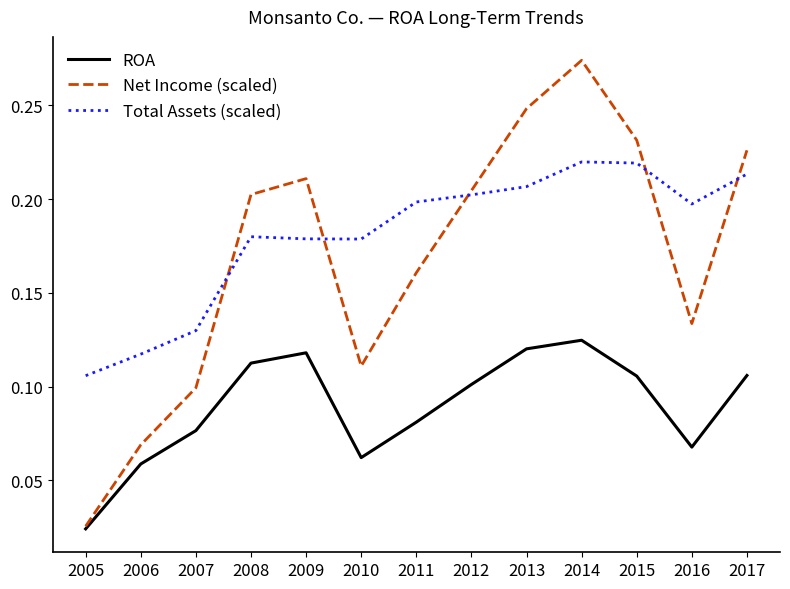

Which series has the largest total across all categories?

Total Assets (scaled)